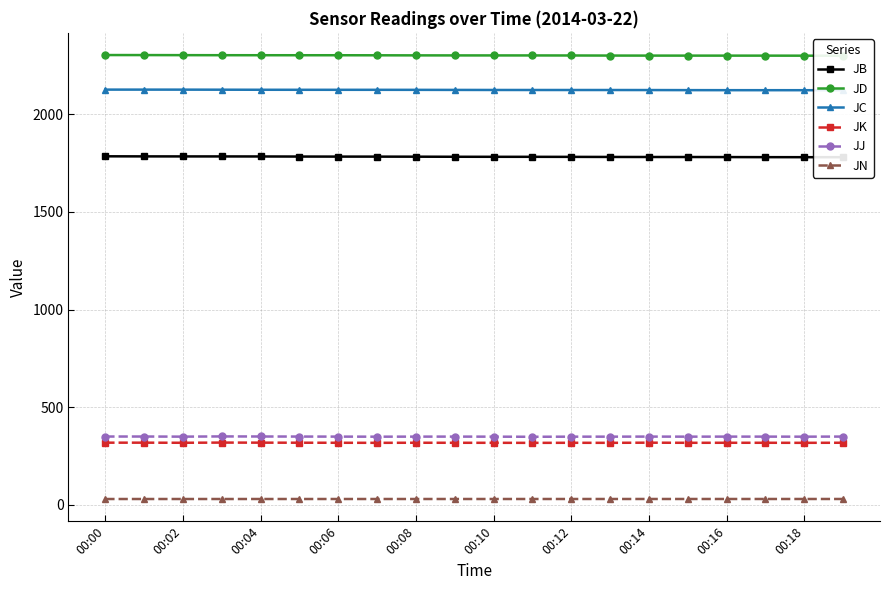

What are all the series names shown in the legend?

JB, JD, JC, JK, JJ, JN